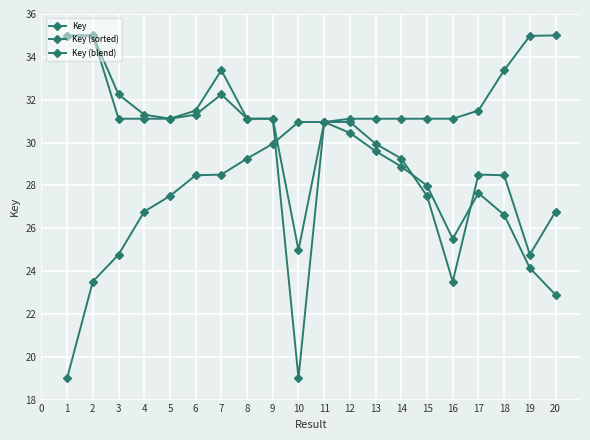

How many lines are shown in the chart?

3